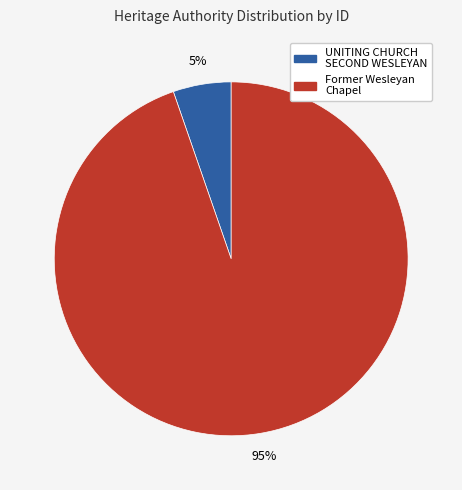

Is there any slice that represents more than half of the pie?

Yes